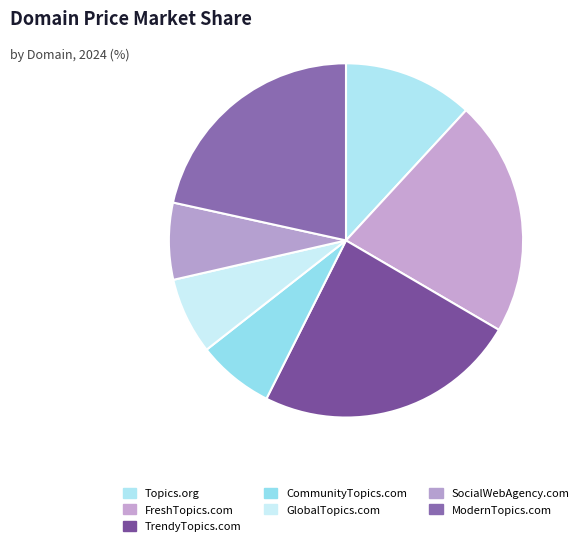

Which slice is the largest?

TrendyTopics.com